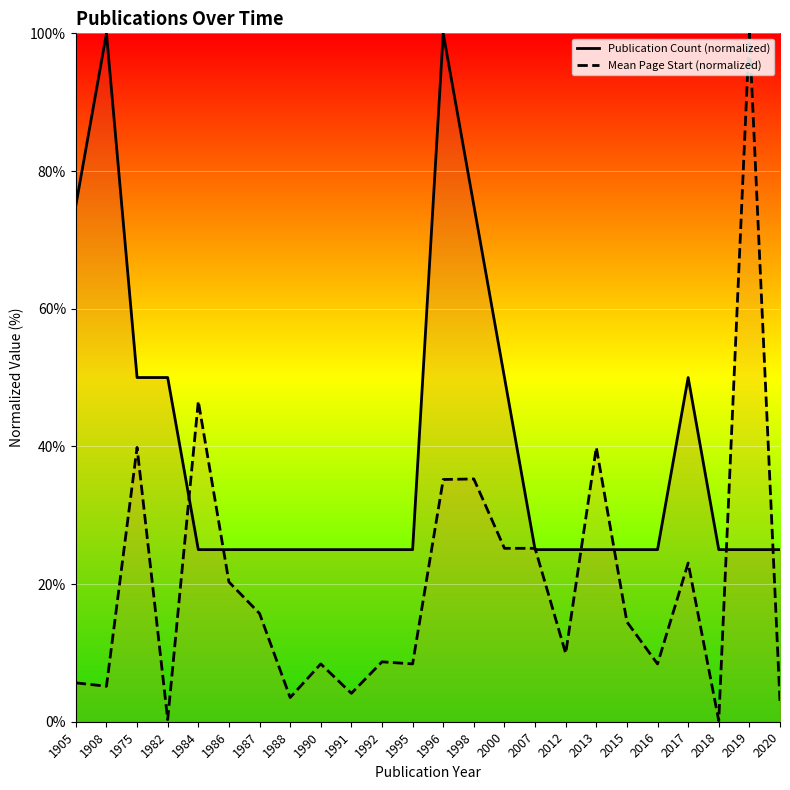

Between 1908 and 2012, which is larger?

1908